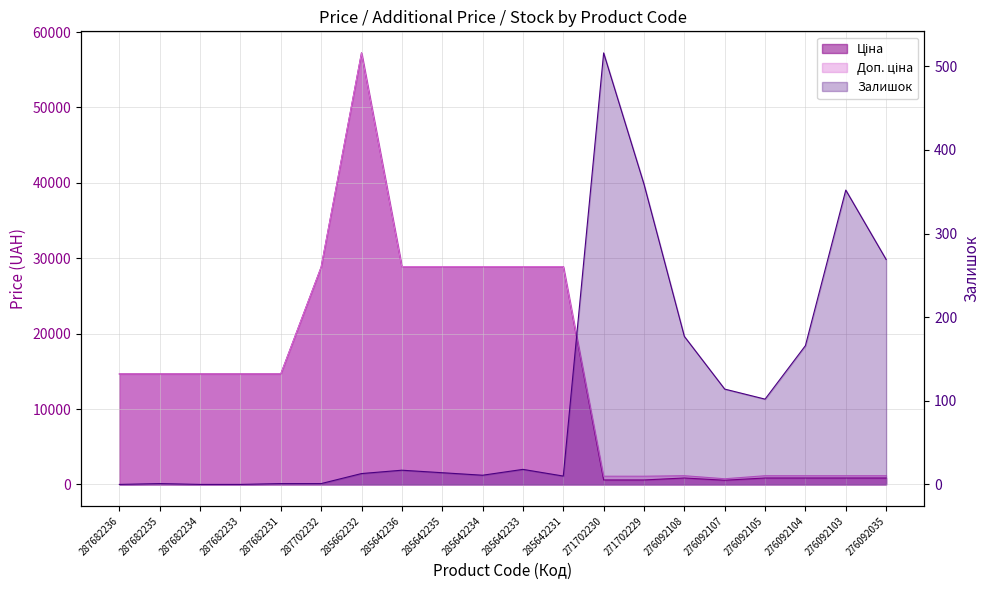

Which series changed the most between 285642234 and 285642233?

Залишок